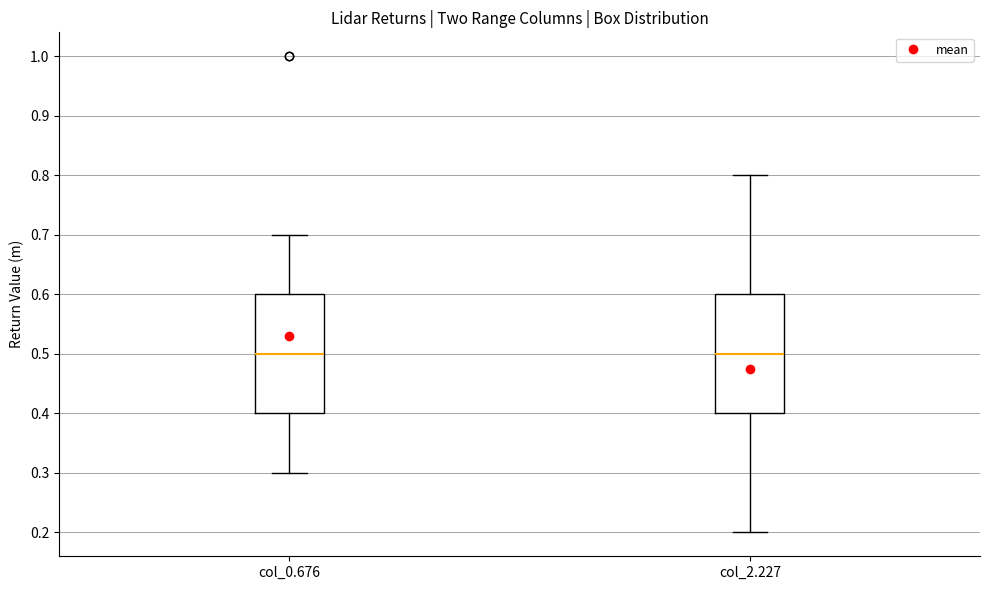

Reading left to right, transcribe this box plot: for each box, give where its median line is, the range the box spans, and where its two whiskers end, as read against the y-axis. The values are not printed on the chart, so give them approximately, as read against the axis.

col_0.676: median 0.5, box 0.4 to 0.6, whiskers 0.3 to 0.7
col_2.227: median 0.5, box 0.4 to 0.6, whiskers 0.2 to 0.8